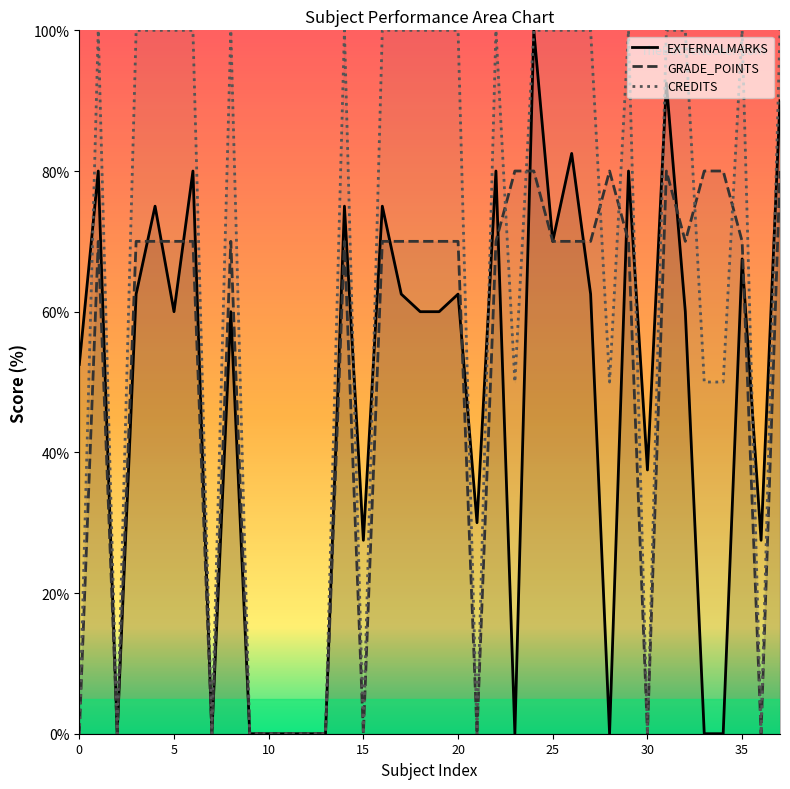

What is the difference between the highest and lowest values at 14?

30.0